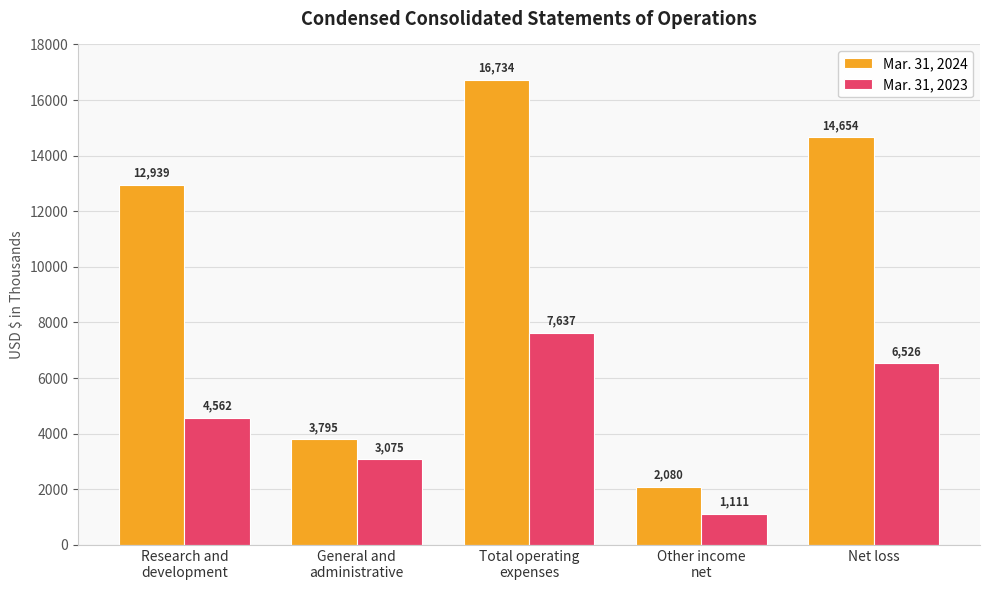

Rank the series by their average value, from lowest to highest.

Mar. 31, 2023, Mar. 31, 2024